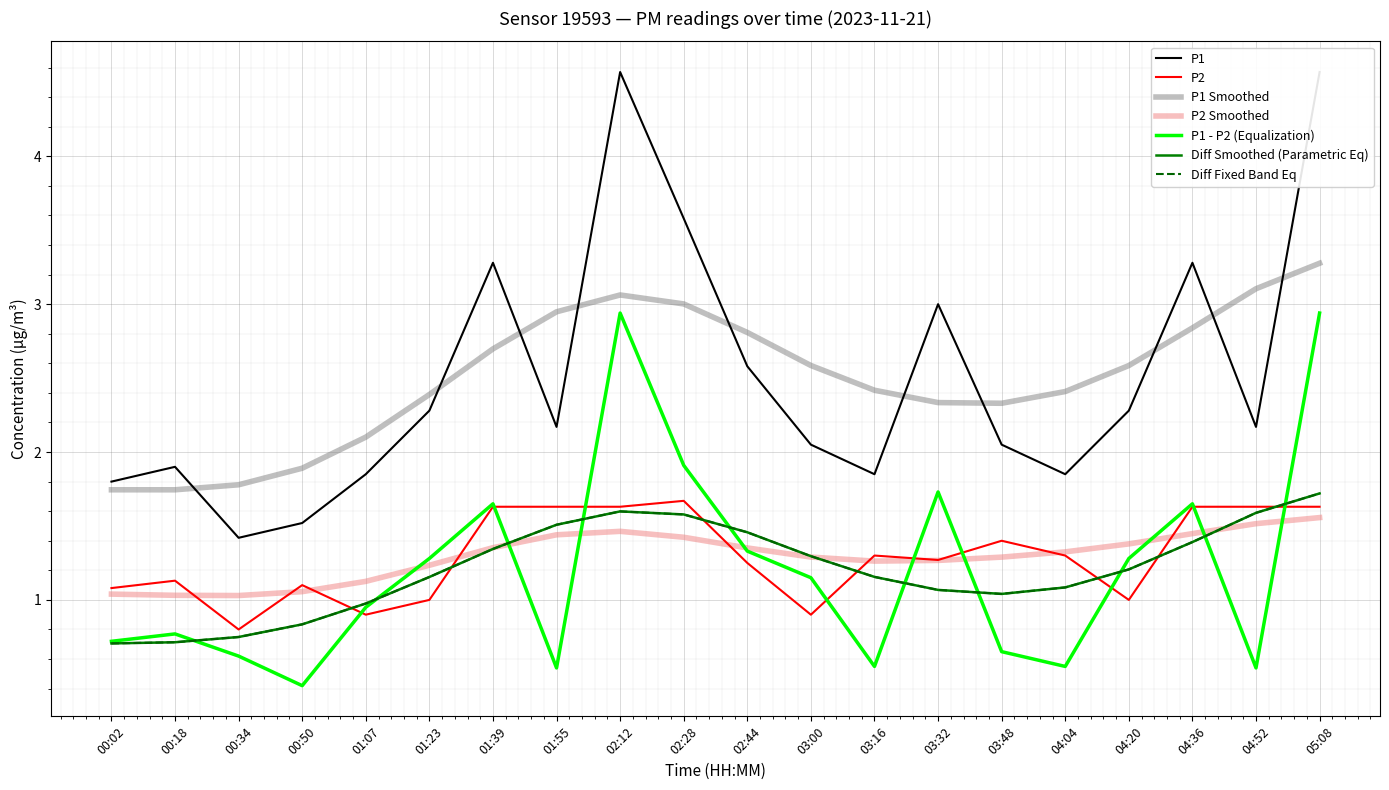

Read the P2 value at 01:07.

0.9